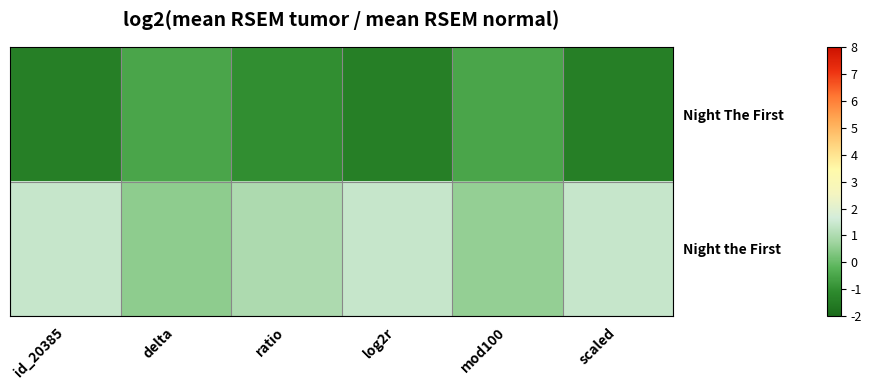

How many data points does each series have?

6